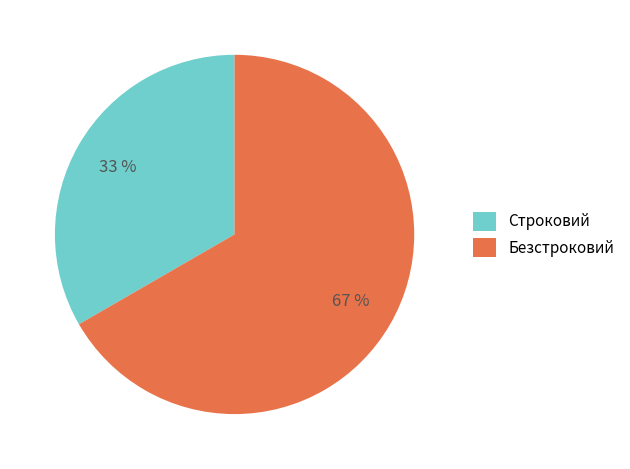

To the nearest percent, what portion does Безстроковий represent?

67%